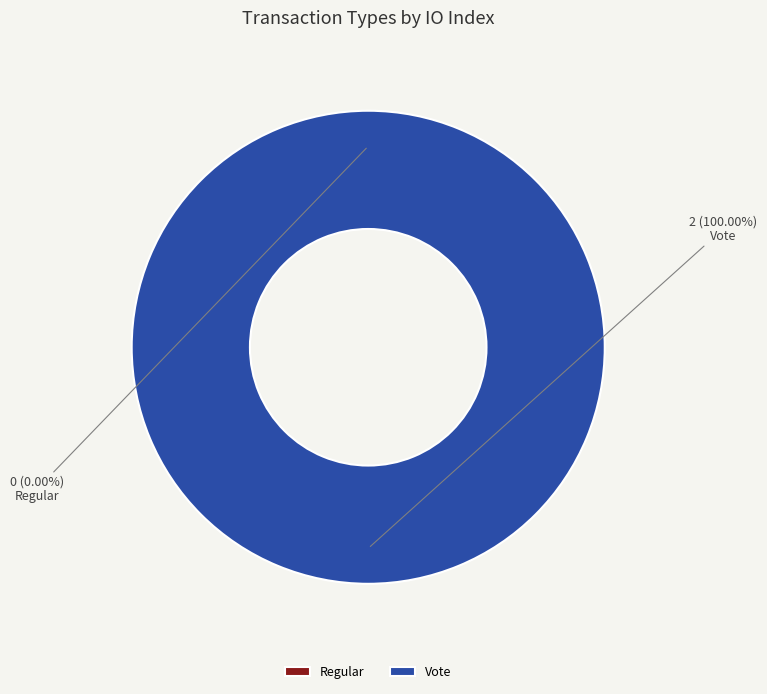

How many segments does this pie chart have?

2